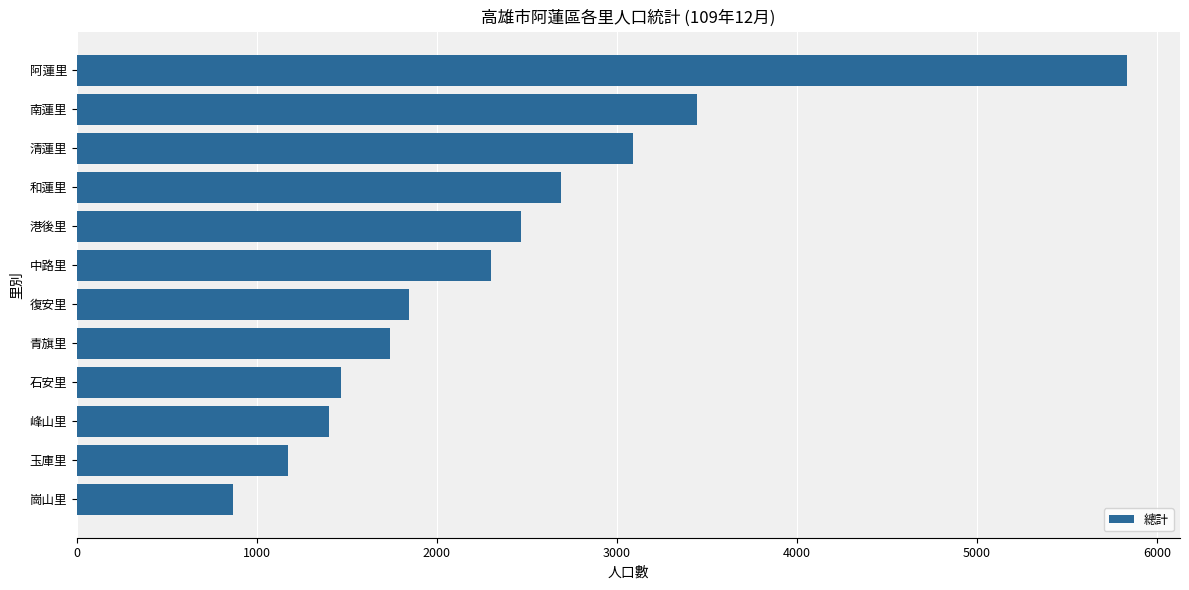

Rank the categories by value from lowest to highest.

崗山里, 玉庫里, 峰山里, 石安里, 青旗里, 復安里, 中路里, 港後里, 和蓮里, 清蓮里, 南蓮里, 阿蓮里